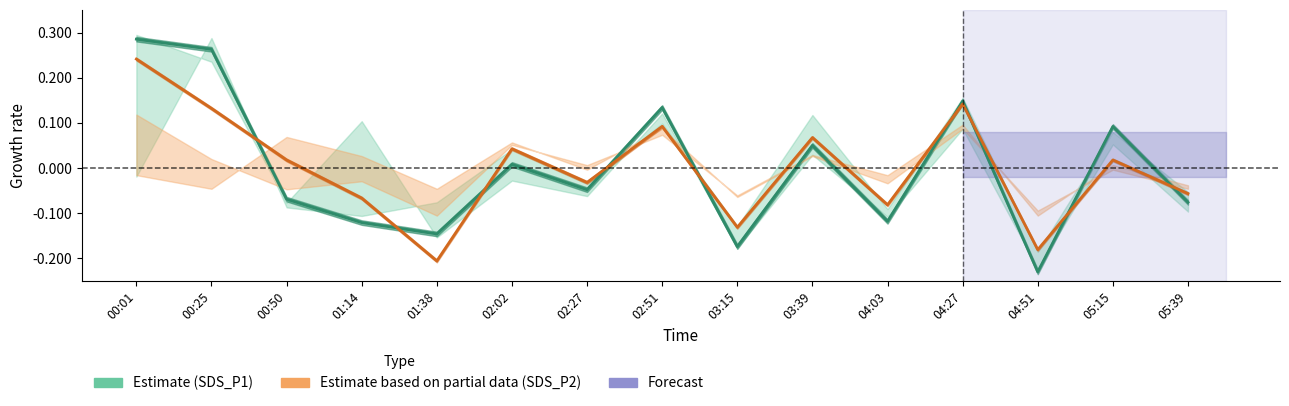

In SDS_P2 (Estimate partial), how many points are higher than both neighbors (excluding endpoints)?

5